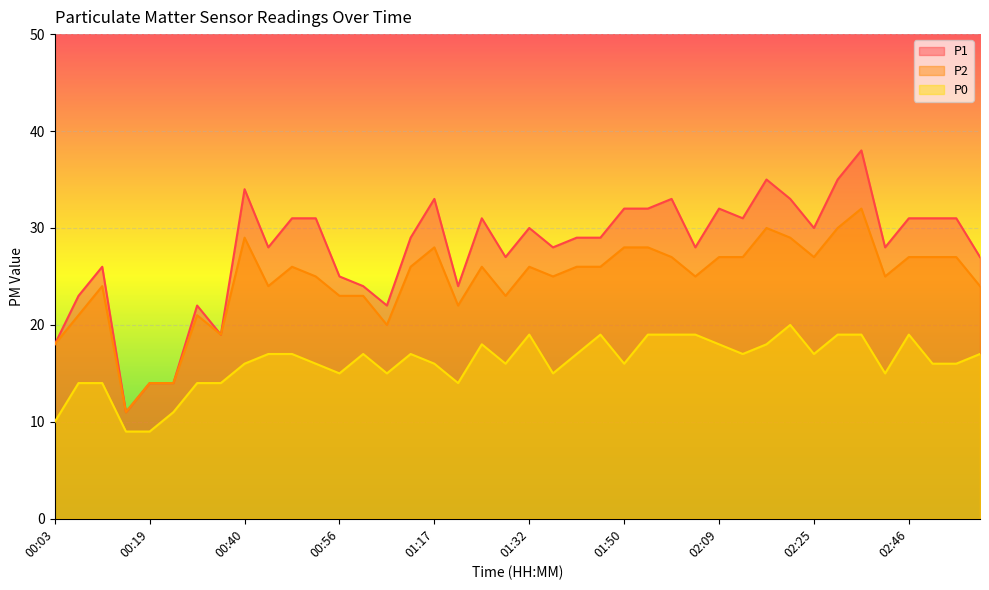

What is the minimum value for P2?

11